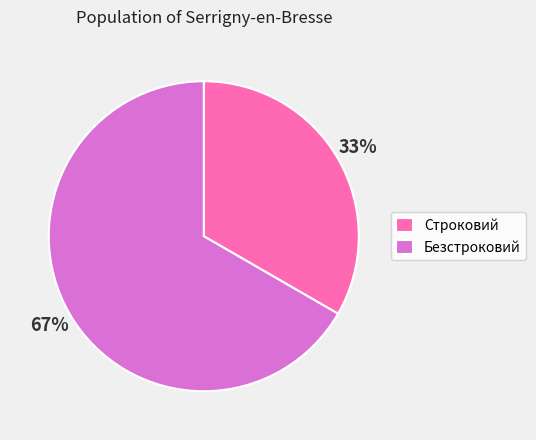

Is it true that Безстроковий is 61% of the pie?

False